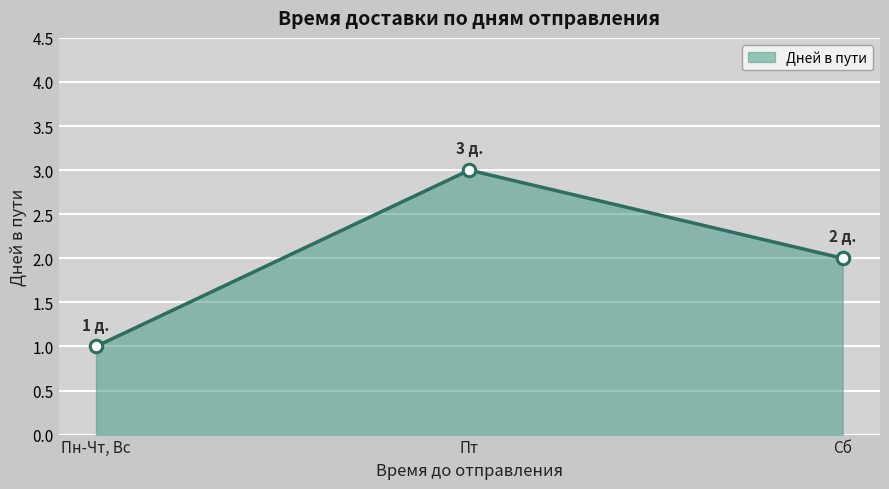

What is the value of the 2nd point from the left?

3